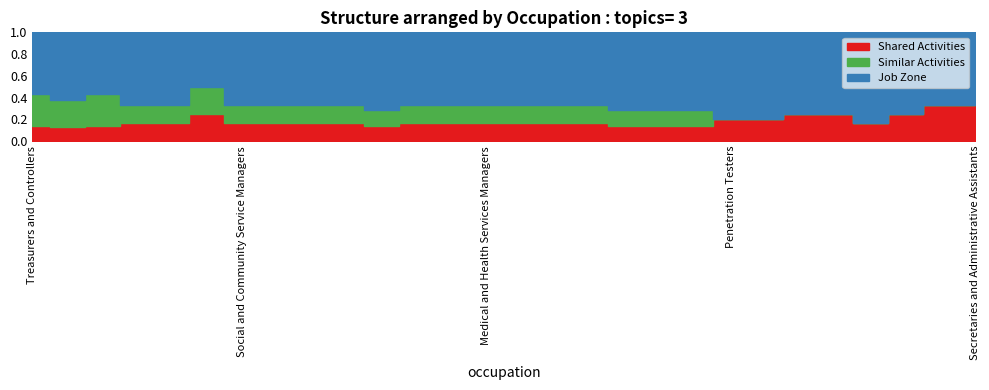

Is it true that Shared Activities equals 1 at Investment Fund Managers?

False